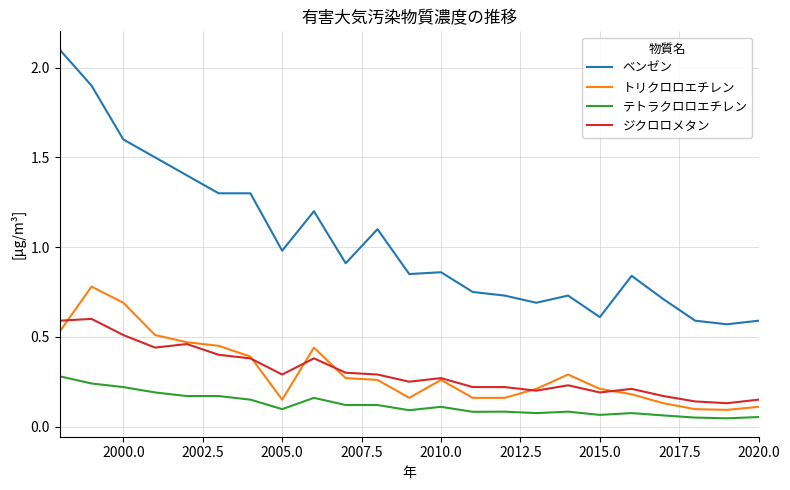

At how many categories does at least one series exceed 1?

9